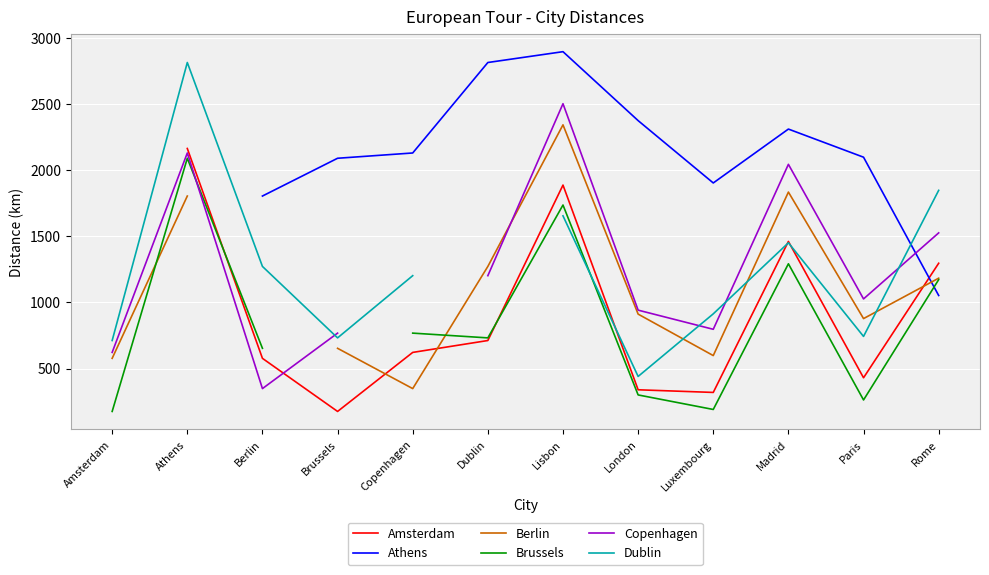

What is the spread (max minus min) of values at Dublin?

2105.0